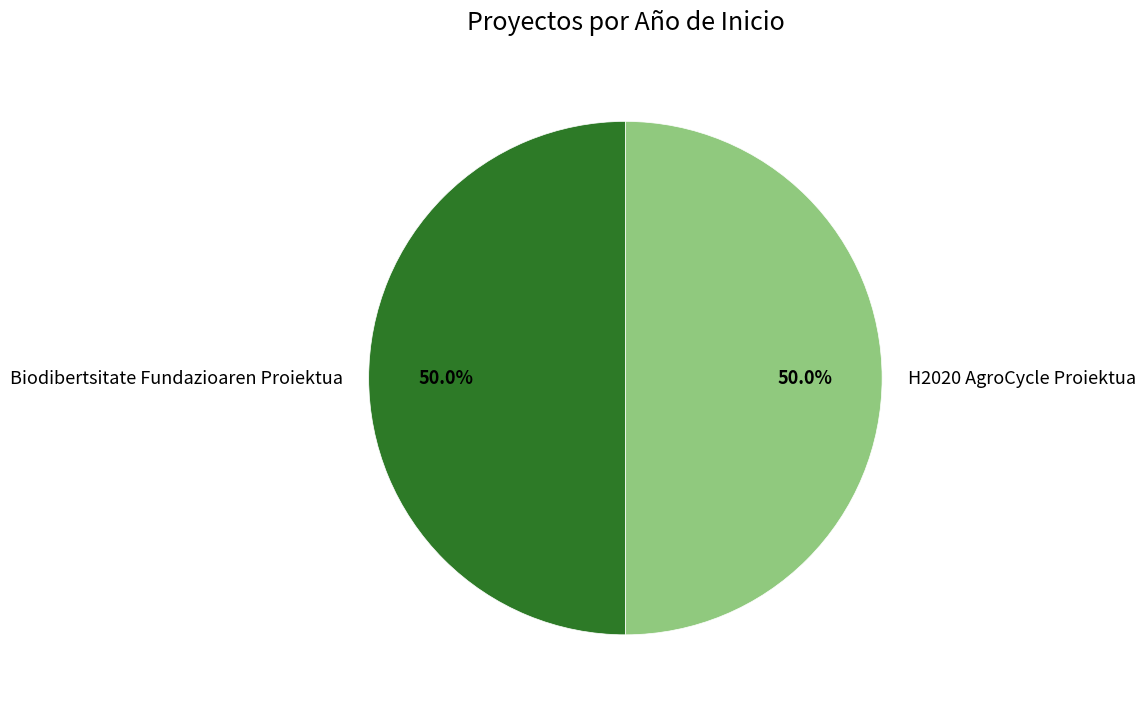

To the nearest percent, what portion does Biodibertsitate Fundazioaren Proiektua represent?

50%